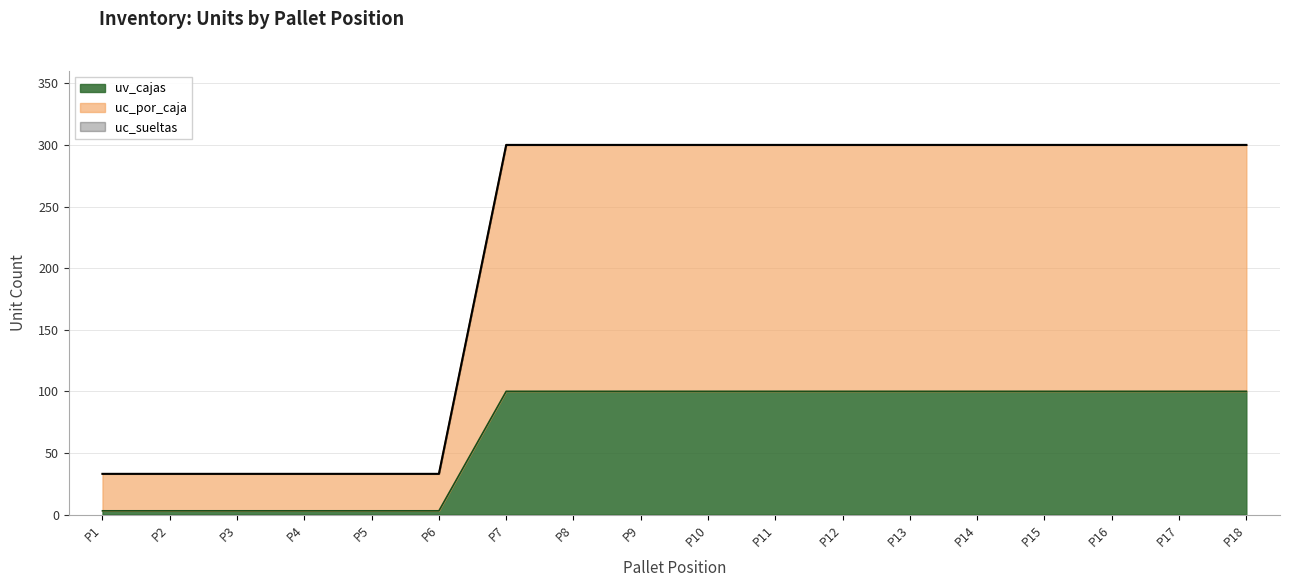

What is the maximum value for uv_cajas?

100